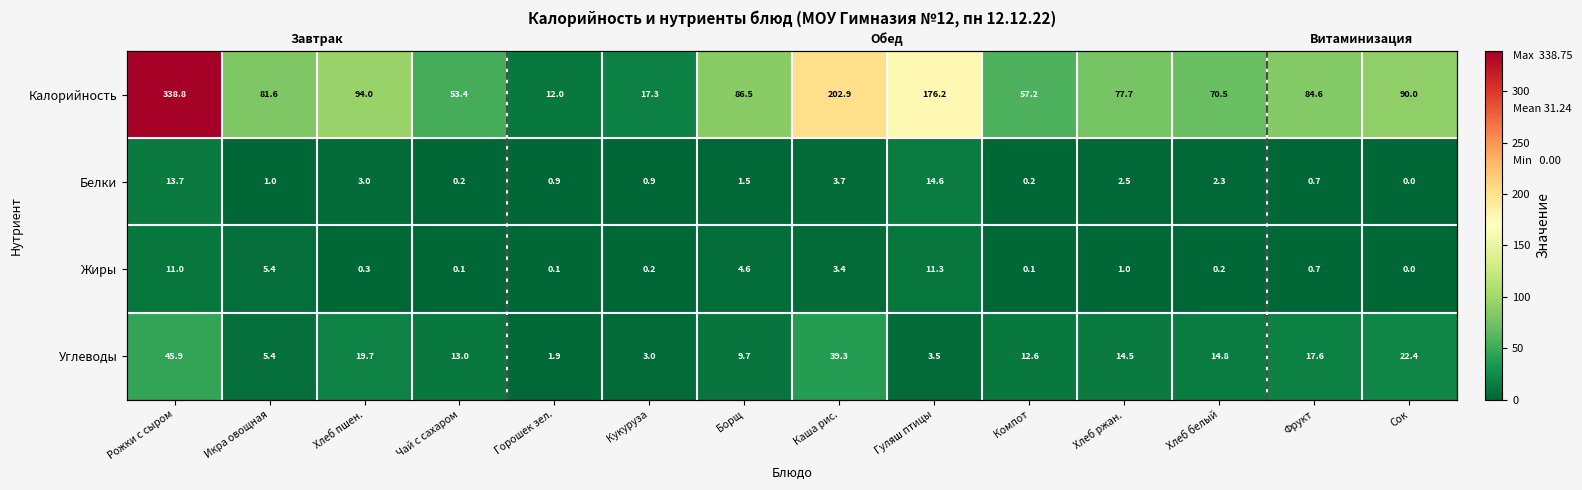

What is the maximum value shown in the chart?

338.8